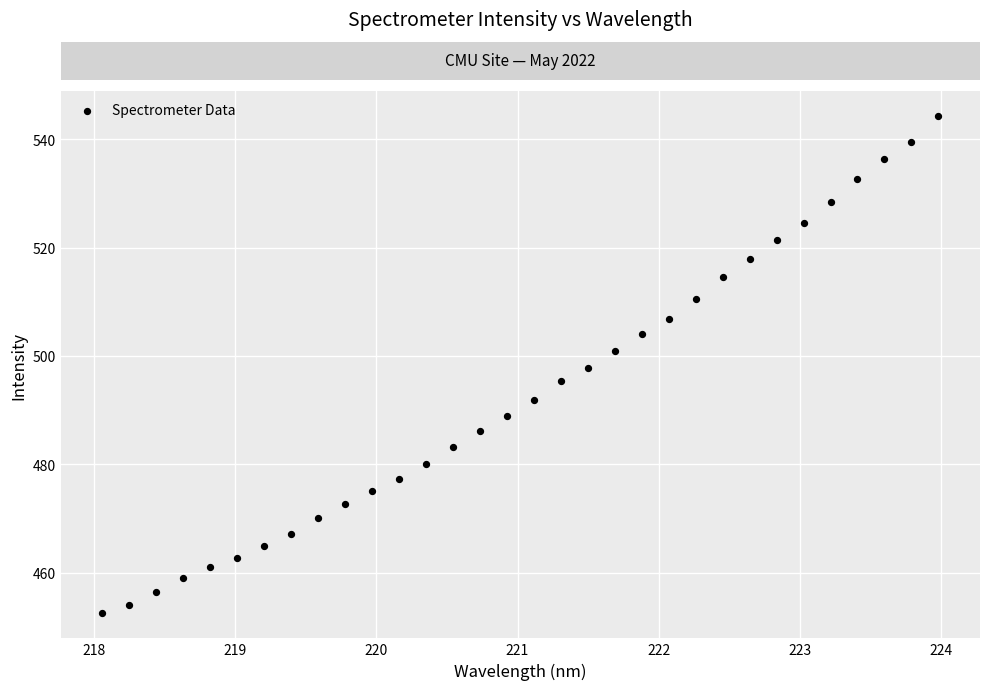

What is the range of Y values (max minus min)?

91.8